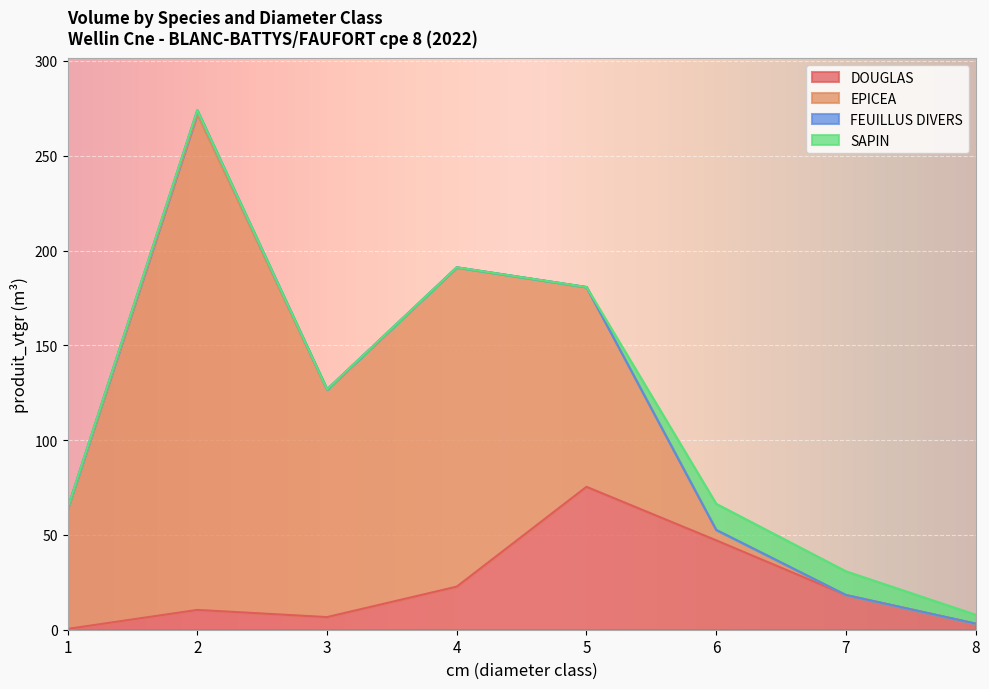

Rank the series by their maximum value, from highest to lowest.

EPICEA, DOUGLAS, SAPIN, FEUILLUS DIVERS